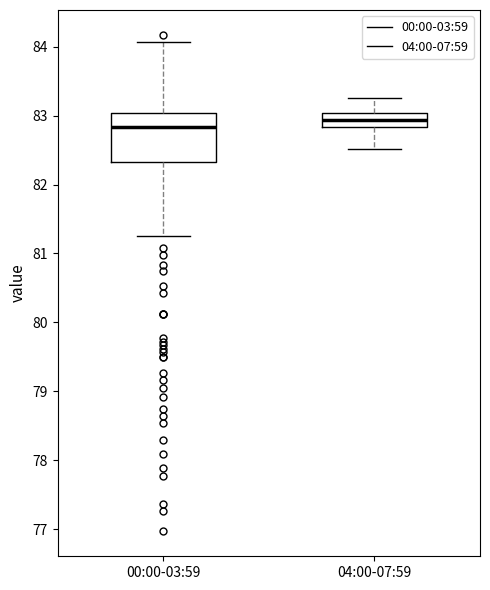

Comparing the boxes themselves (not the whiskers), which one is the tallest?

00:00-03:59